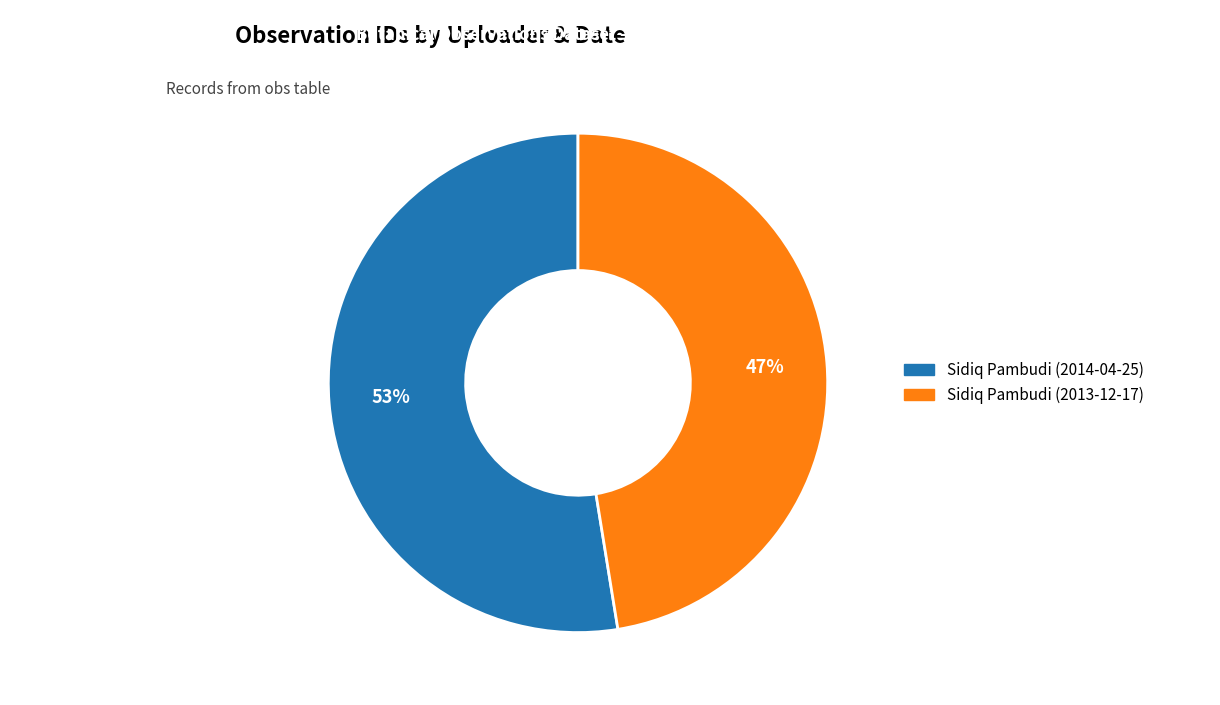

Is the sum of Sidiq Pambudi (2014-04-25) and Sidiq Pambudi (2013-12-17) greater than half?

Yes